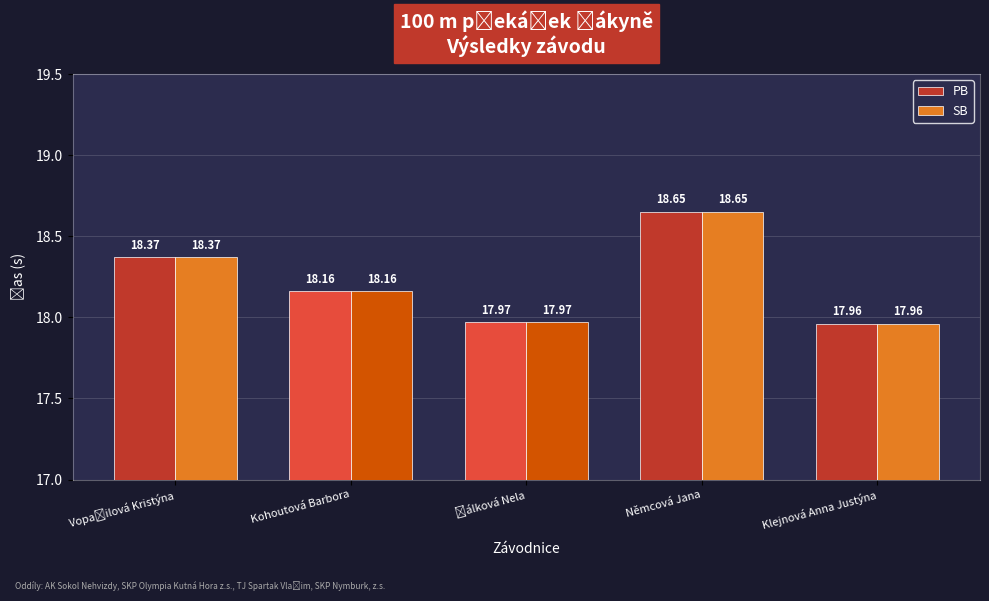

At how many categories does at least one series exceed 18?

3